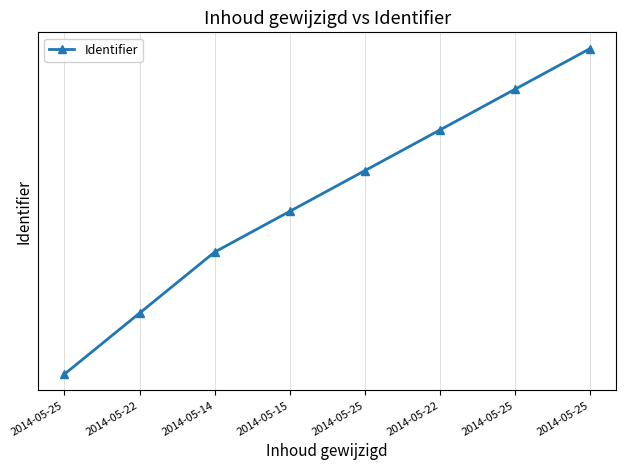

List the labels in order of value, smallest first.

2014-05-25, 2014-05-22, 2014-05-14, 2014-05-15, 2014-05-25, 2014-05-22, 2014-05-25, 2014-05-25